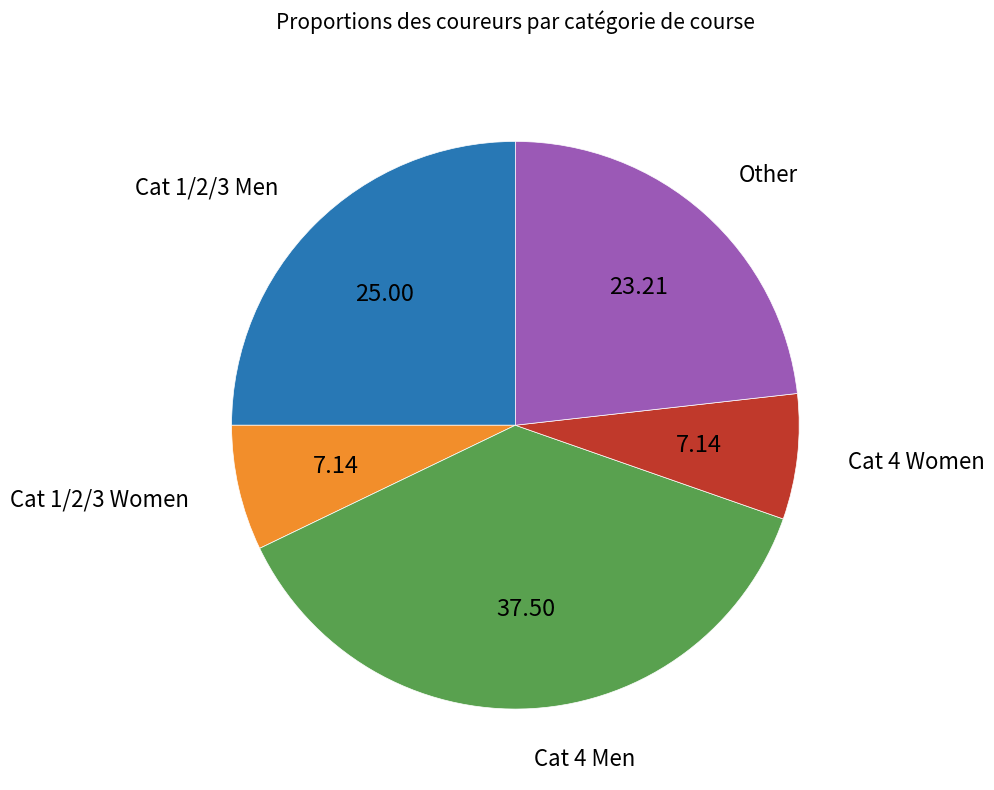

How many slices are in this pie chart?

5